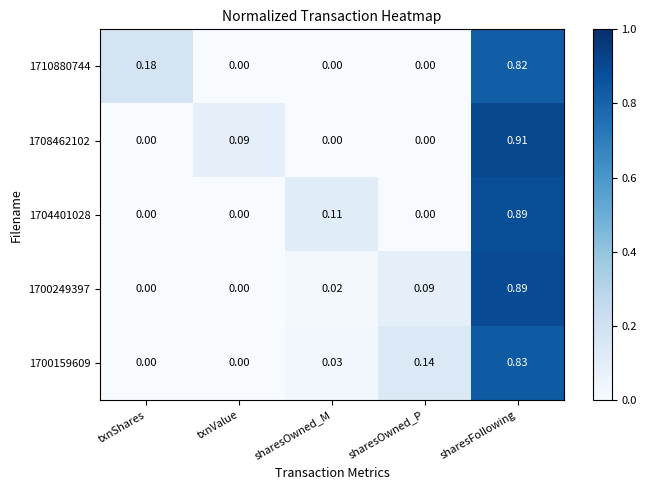

Is the value of 1710880744 at txnShares greater than the value of 1704401028 at sharesOwned_M?

Yes